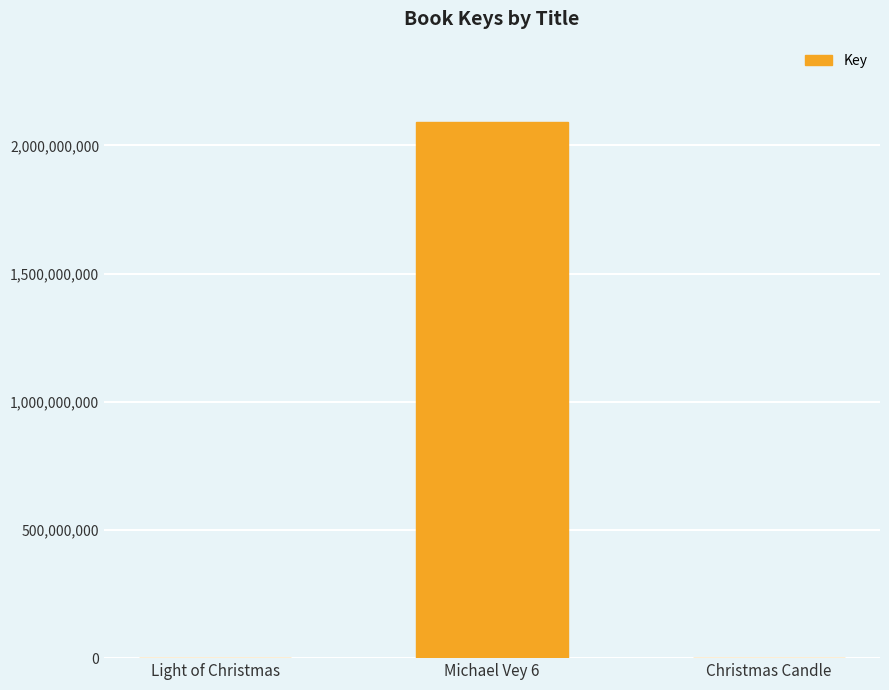

At which category does the chart reach its peak across all series?

Michael Vey 6